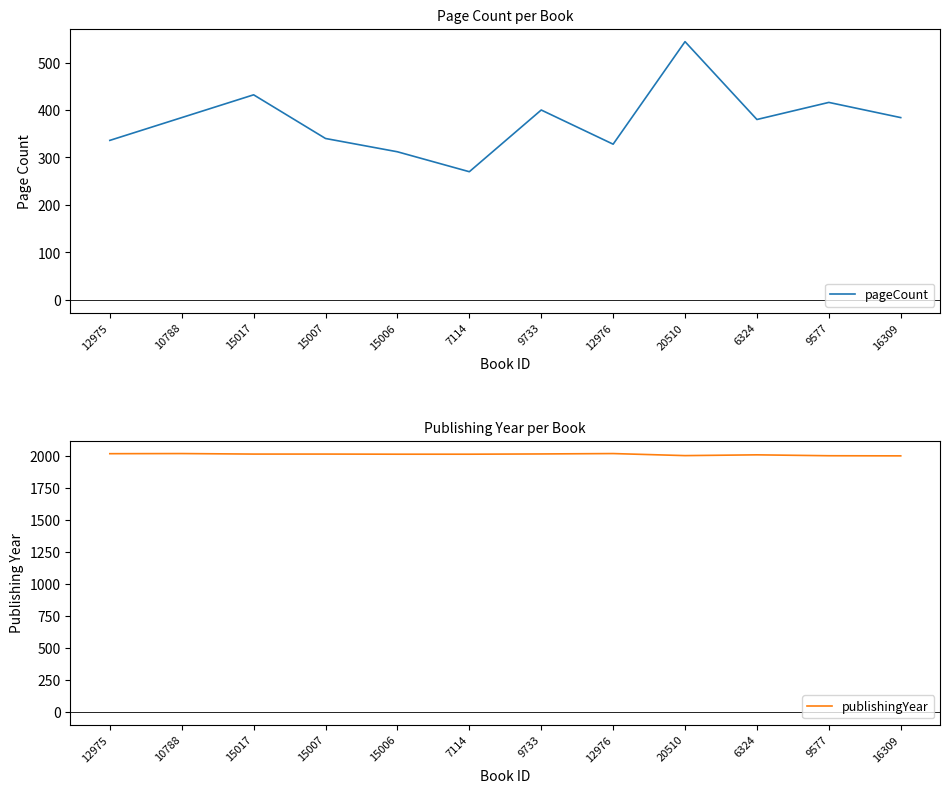

At which category does pageCount reach its first local valley?

7114